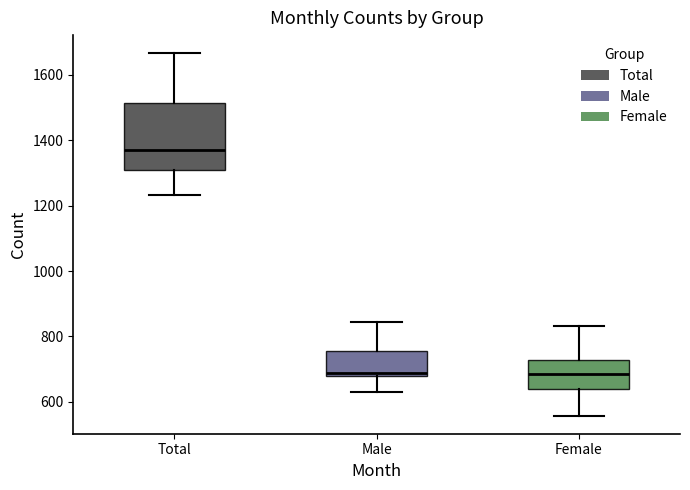

Which box is the tallest, from its lower edge to its upper edge?

Total